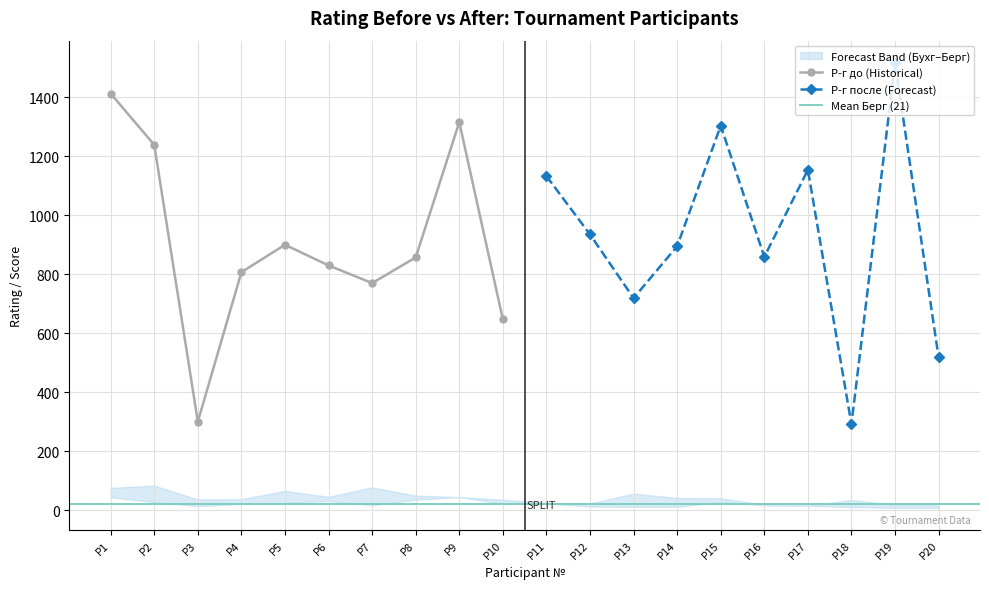

True or false: Берг and Бухг intersect in this chart.

False